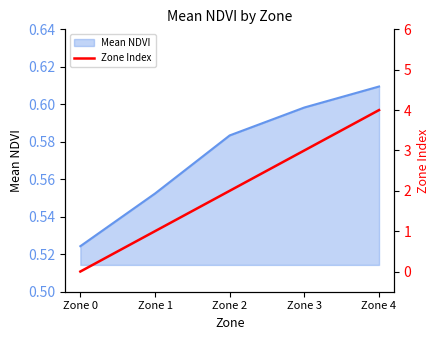

Where is Mean NDVI nearest to the value 0?

Zone 0